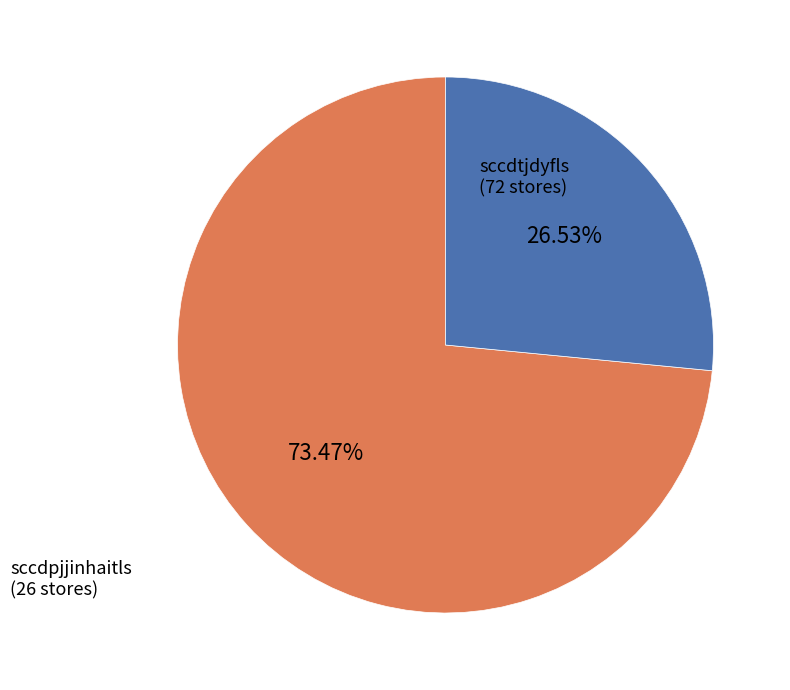

Count the number of slices in the pie.

2